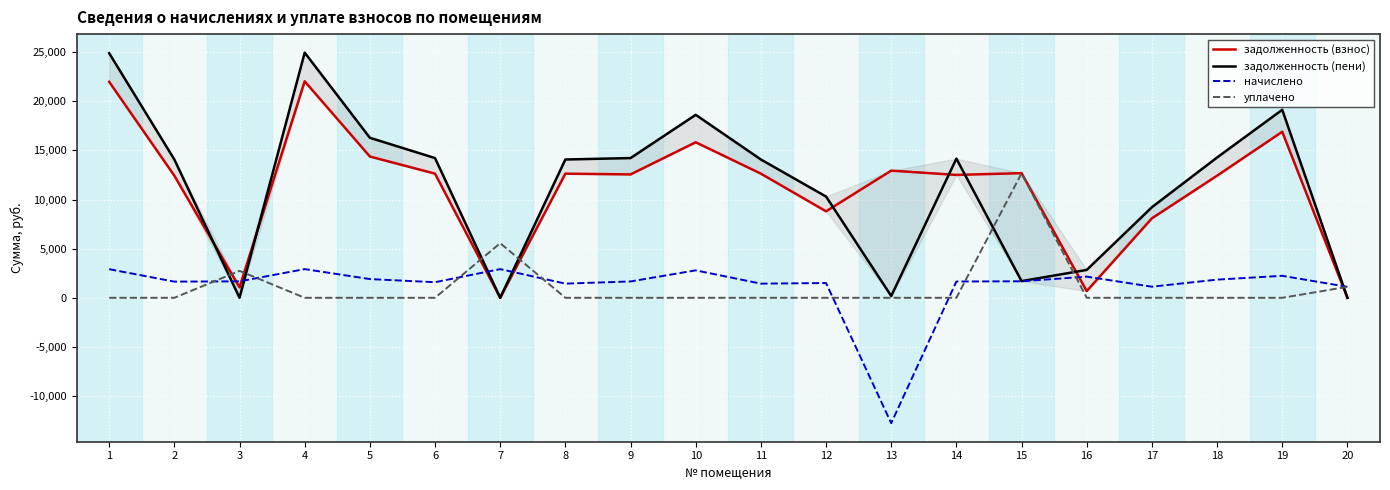

Where does the задолженность (пени) series first go above 14075?

1